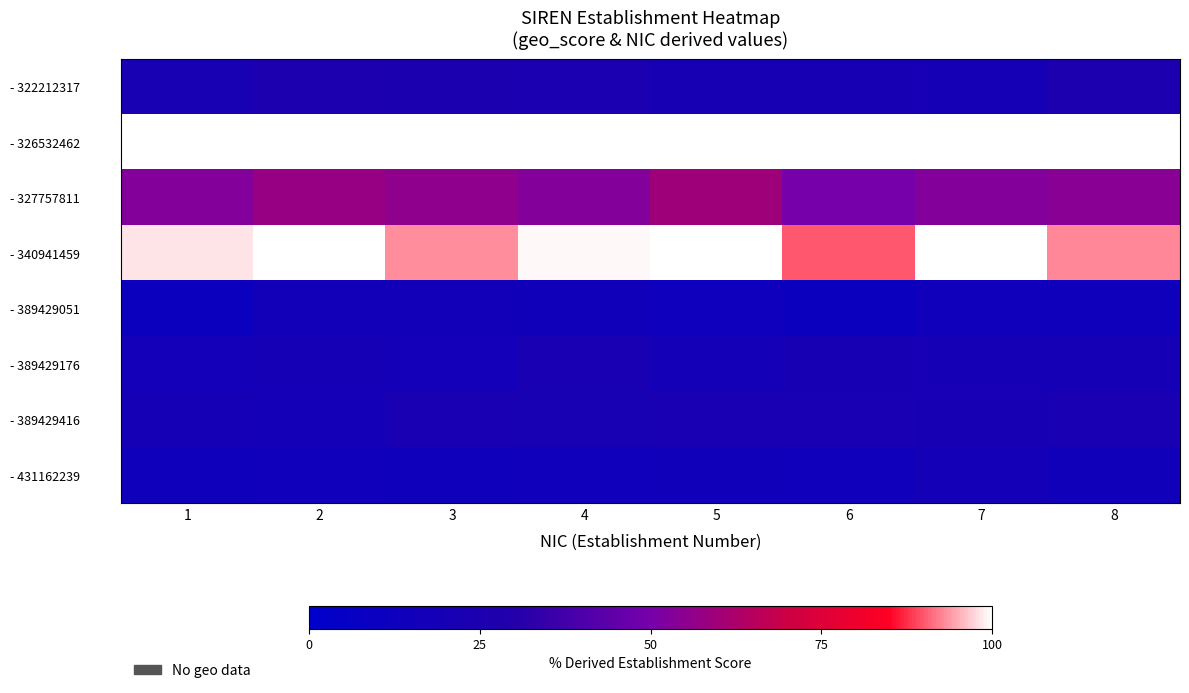

What is the total value across all series at 7?

345.2